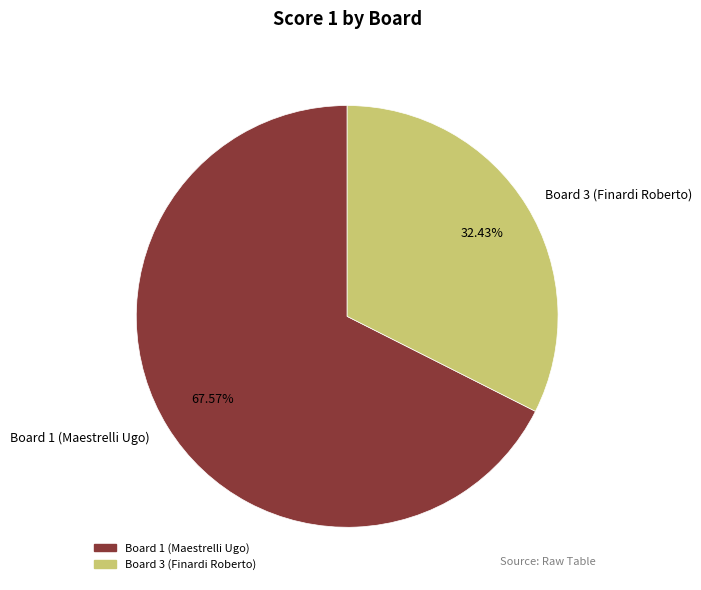

To the nearest percent, what percentage of the pie is Board 3 (Finardi Roberto)?

32%